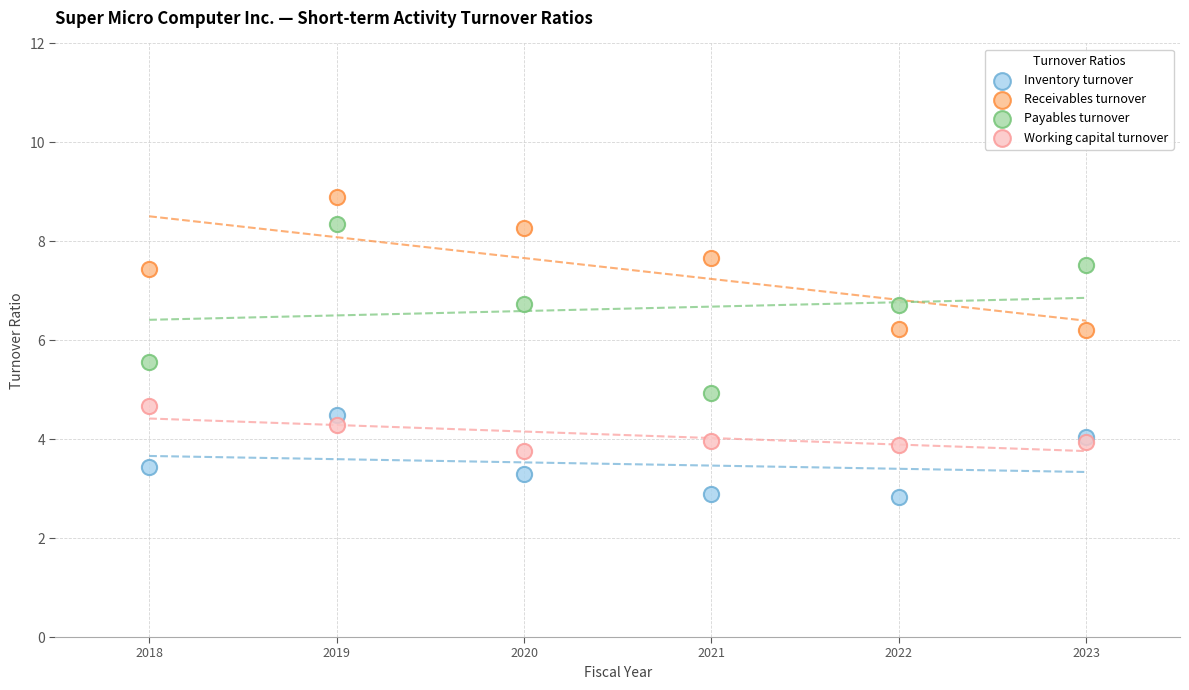

Which series reaches the maximum Y coordinate?

Receivables turnover